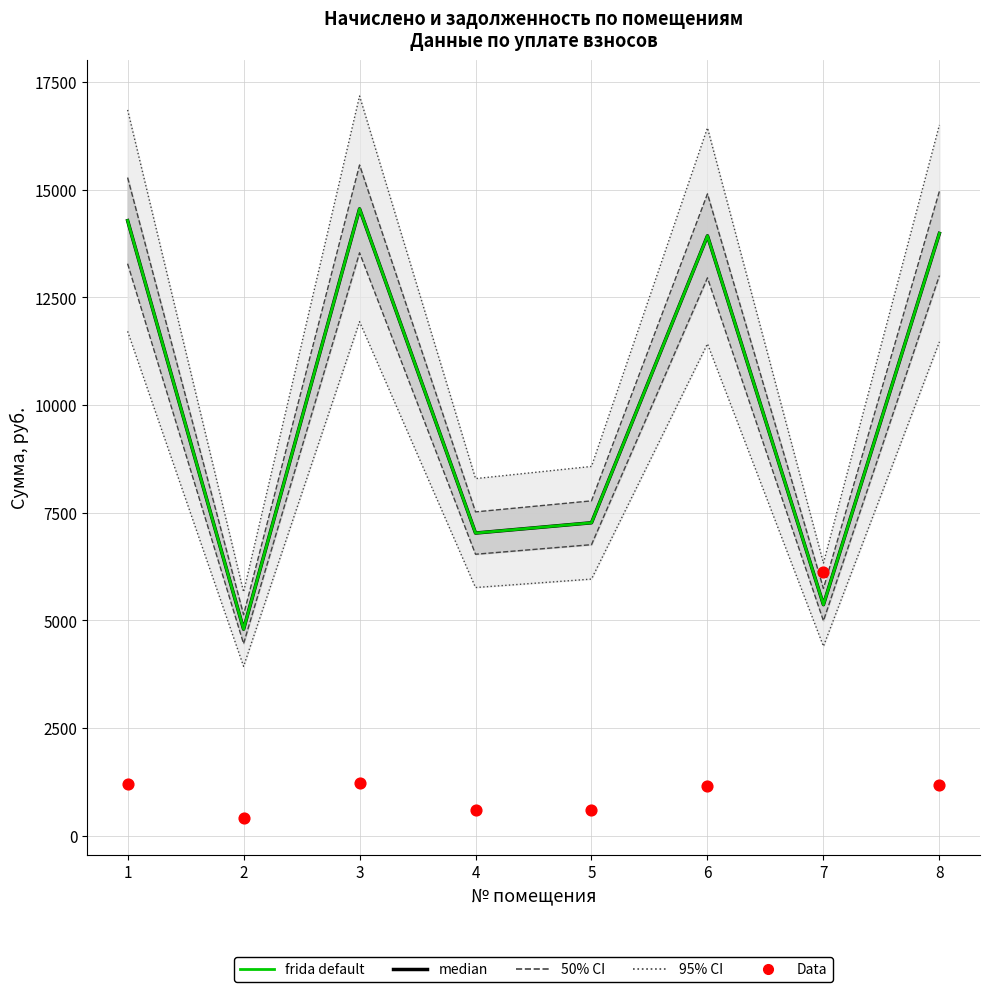

At how many categories does at least one series exceed 12110?

4